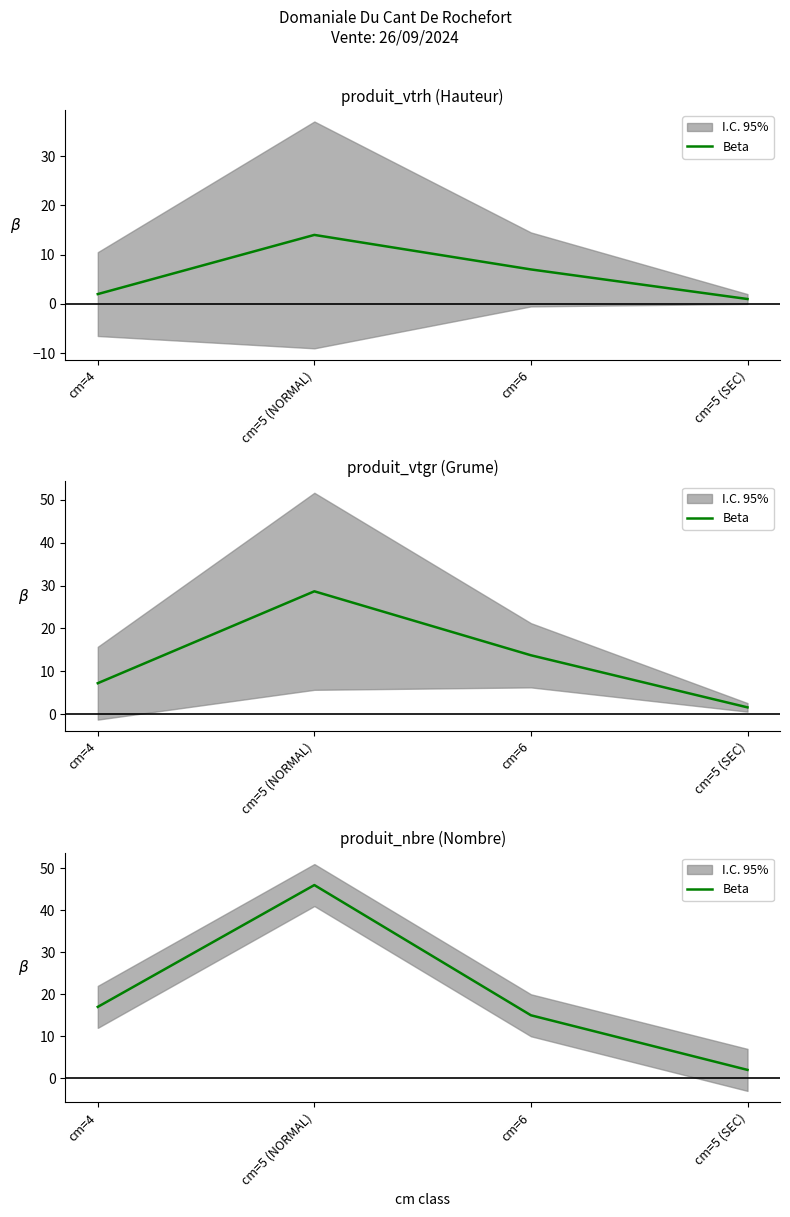

How many data points are above 17?

1